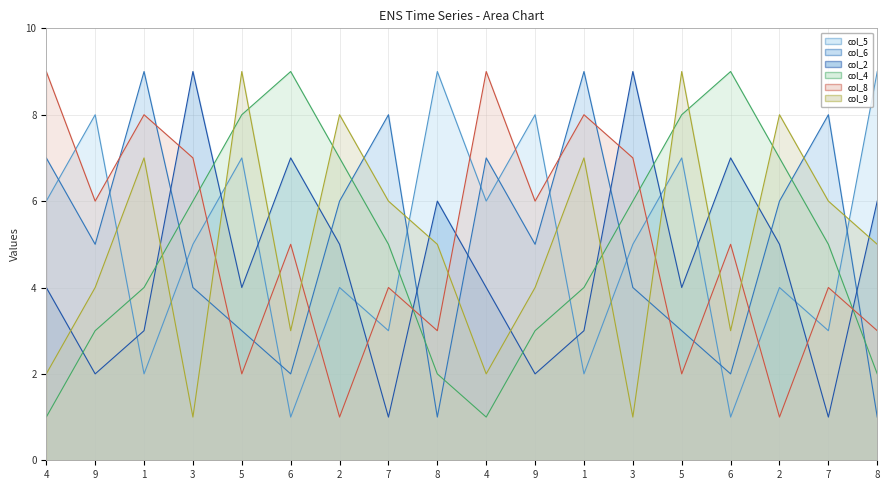

True or false: col_4 line and col_2 line intersect in this chart.

True